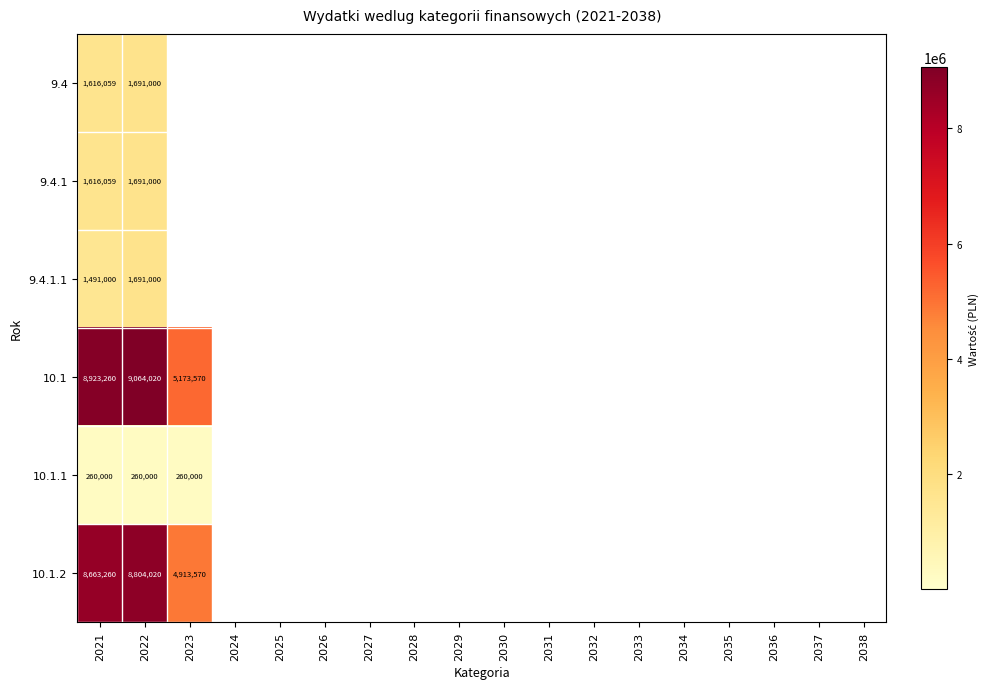

What is the spread (max minus min) of values at 2022?

8804020